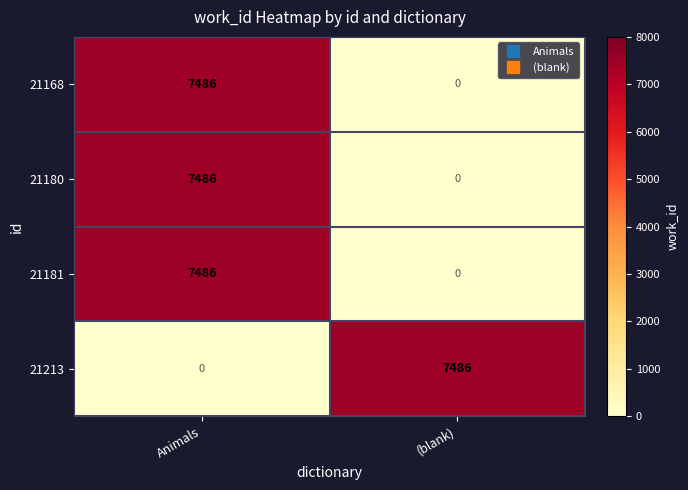

Rank the categories by 21180 value from lowest to highest.

(blank), Animals